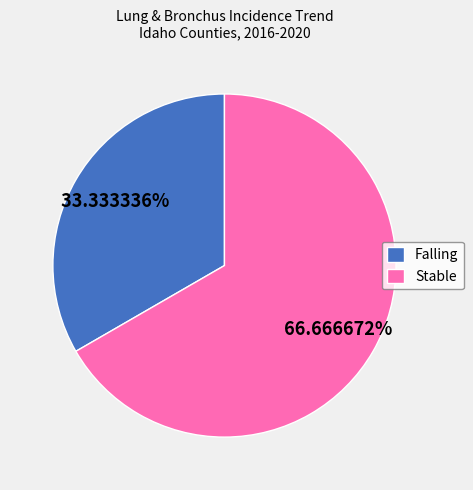

Count the number of slices in the pie.

2